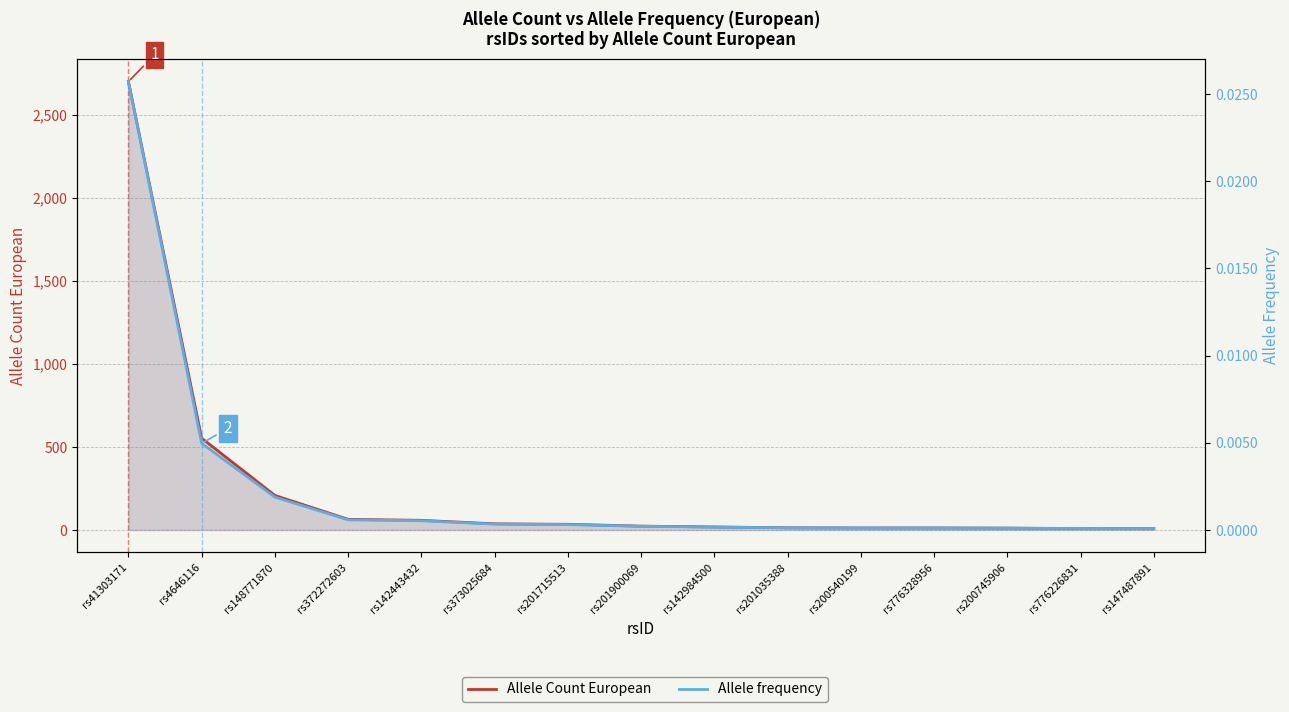

Which series has the largest range (max minus min)?

Allele Count European